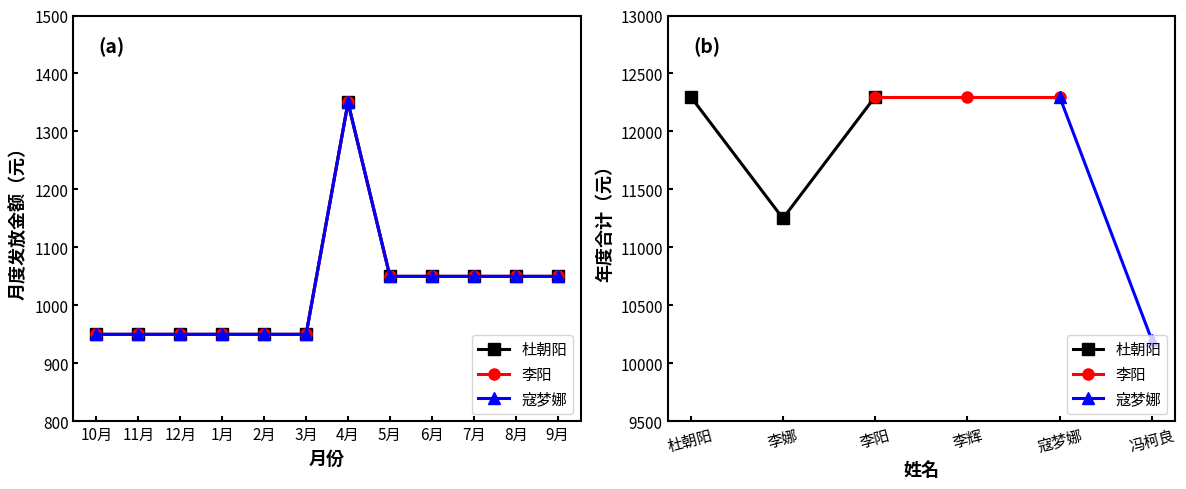

Which label corresponds to the smallest value in the chart?

10月